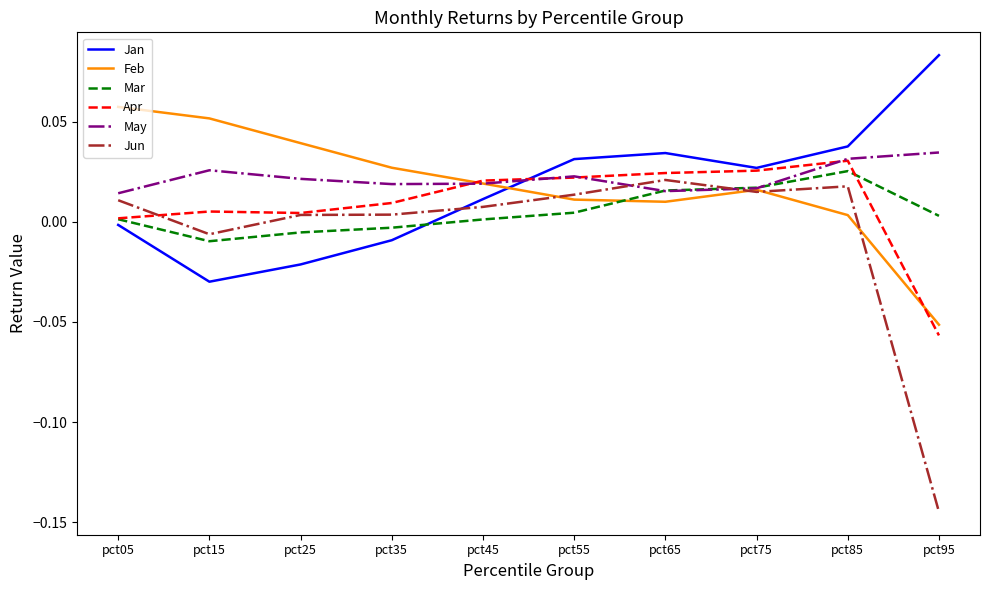

Which series has the largest range (max minus min)?

Jun